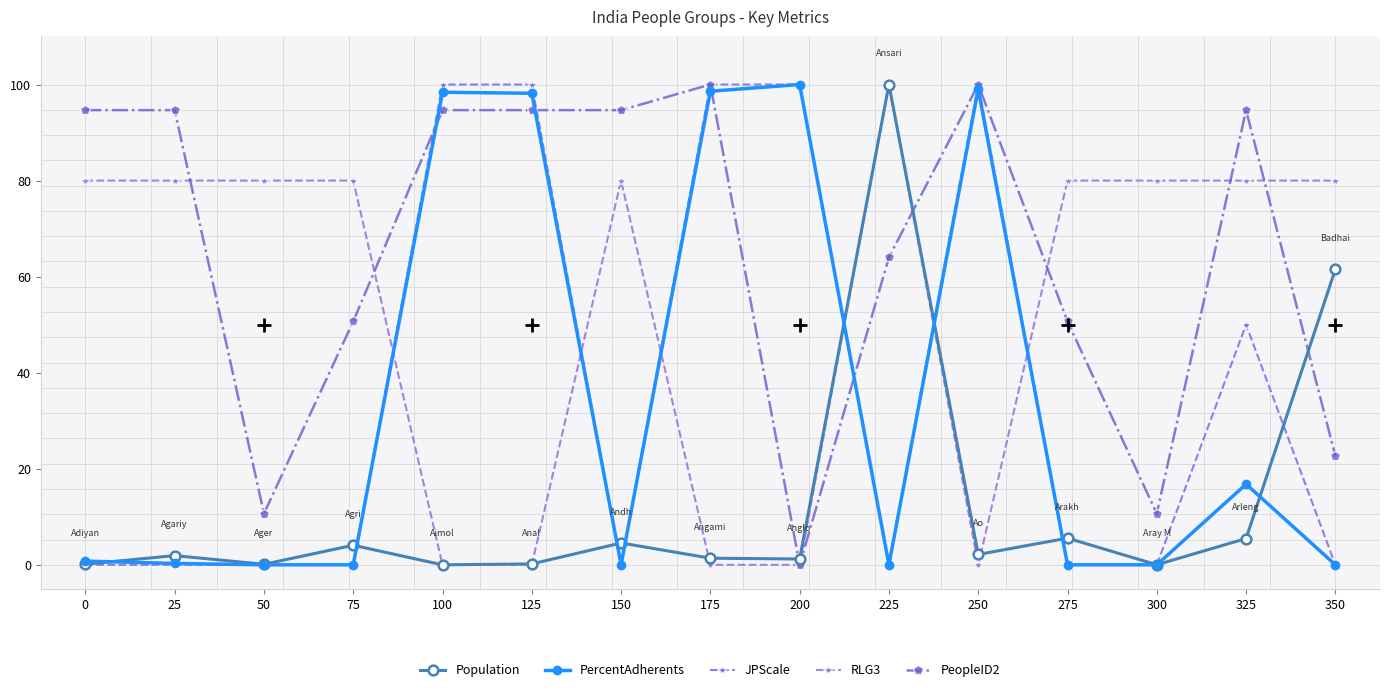

Is this an area chart (filled region under the line)?

No